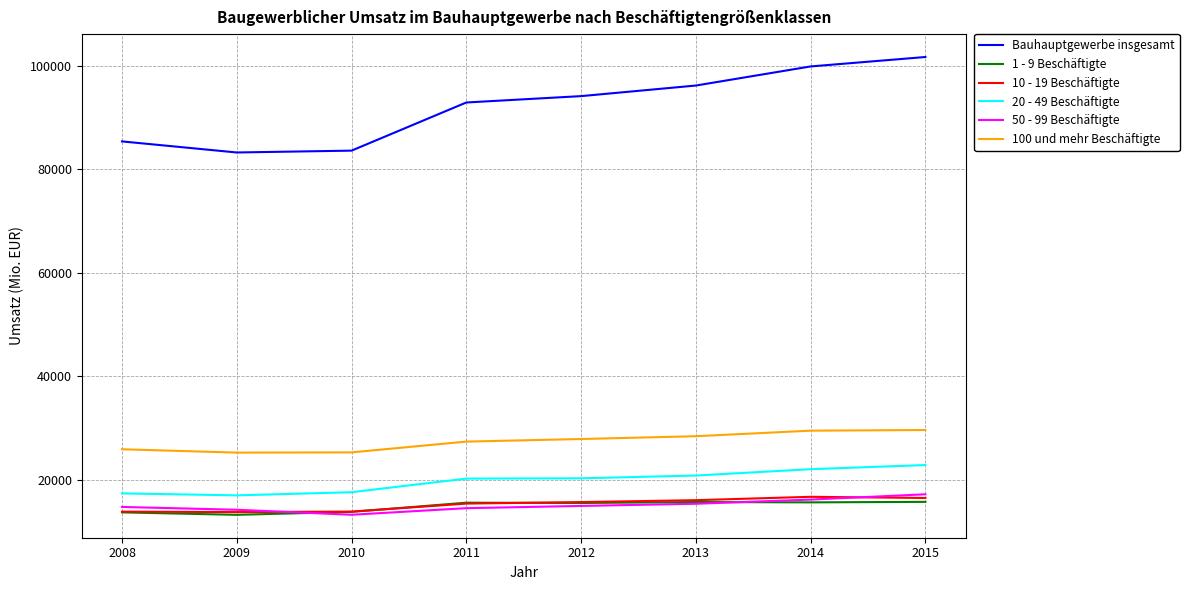

True or false: 20 - 49 Beschäftigte has a value of 20787.9 at 2013.

True